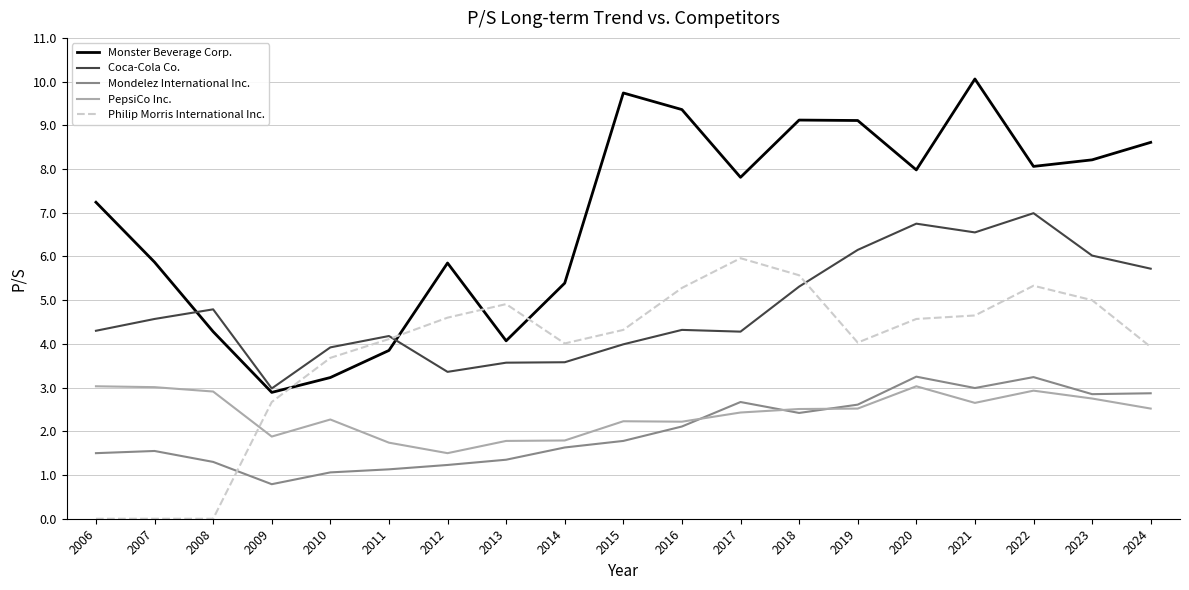

True or false: Coca-Cola Co. and Mondelez International Inc. intersect in this chart.

False